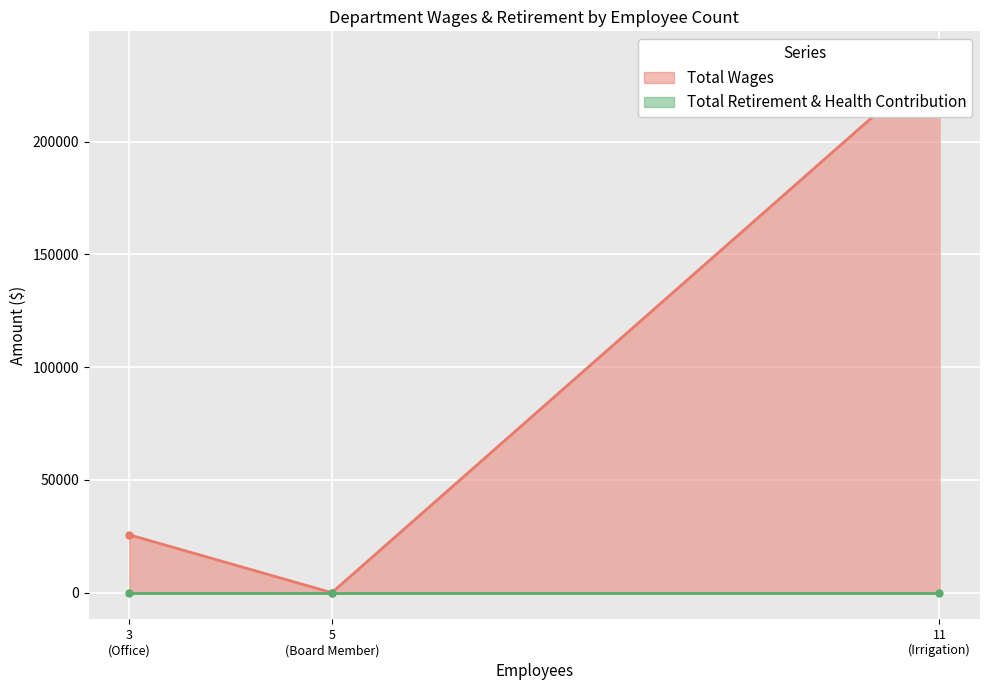

Which category has the highest value across all series?

Irrigation